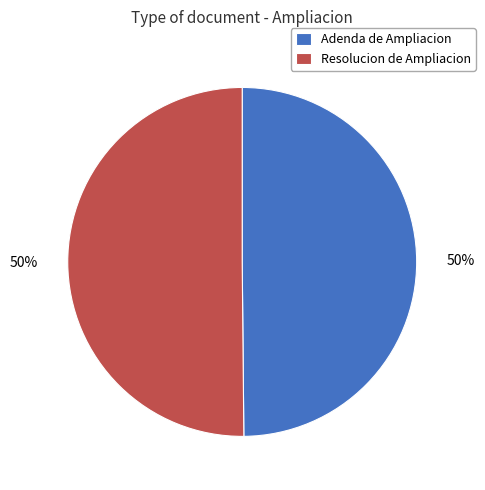

To the nearest percent, what is the combined percentage of Adenda de Ampliacion and Resolucion de Ampliacion?

100%